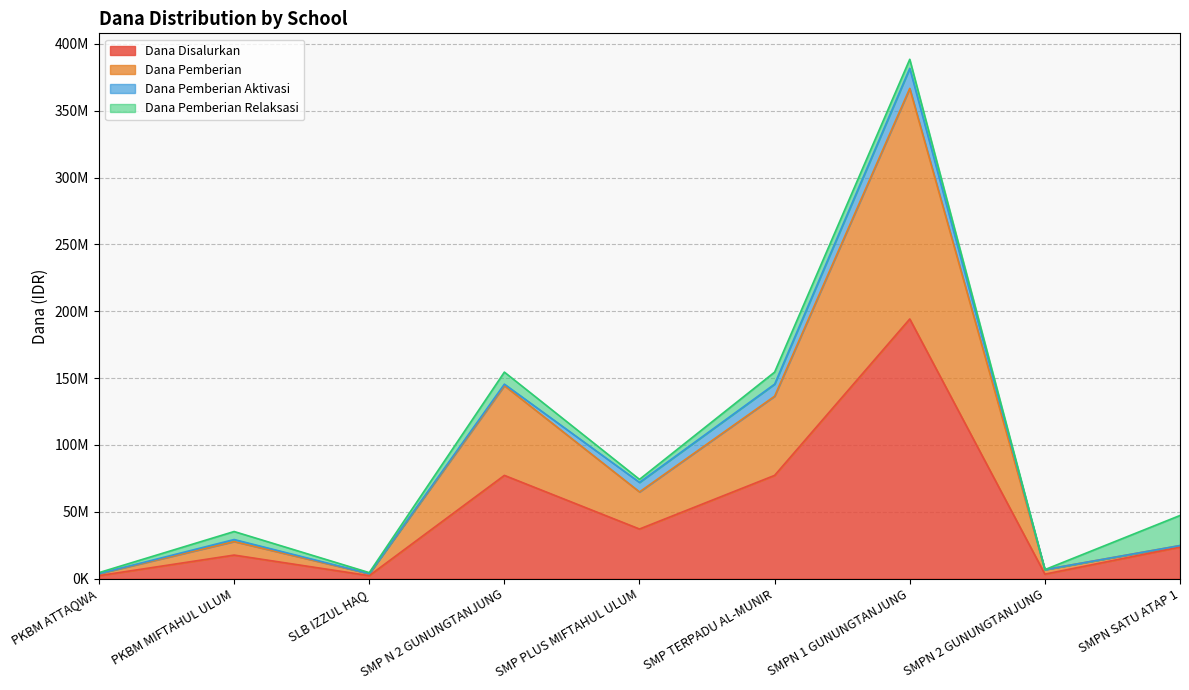

What is the value of the Dana Disalurkan point at the 2nd from the left?

17625000